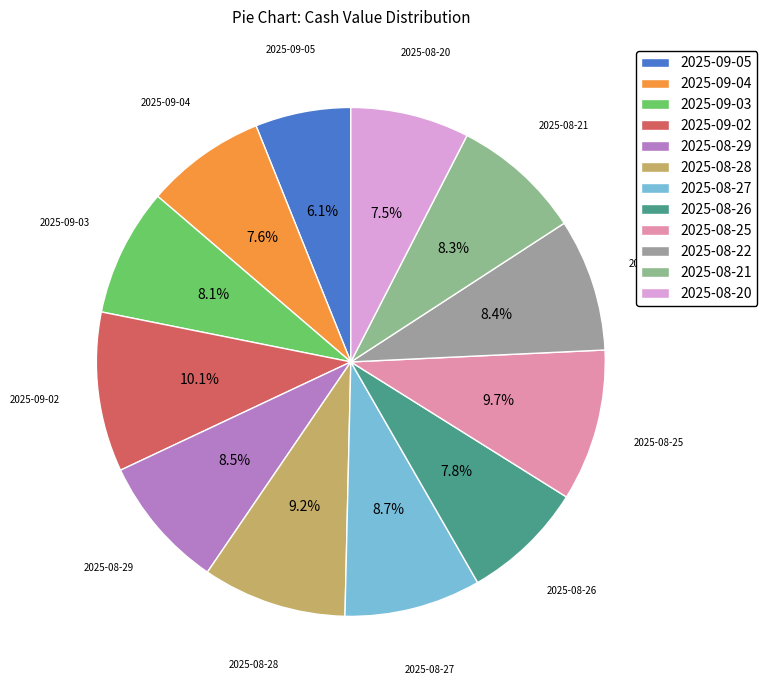

To the nearest percent, what portion does 2025-08-26 represent?

8%